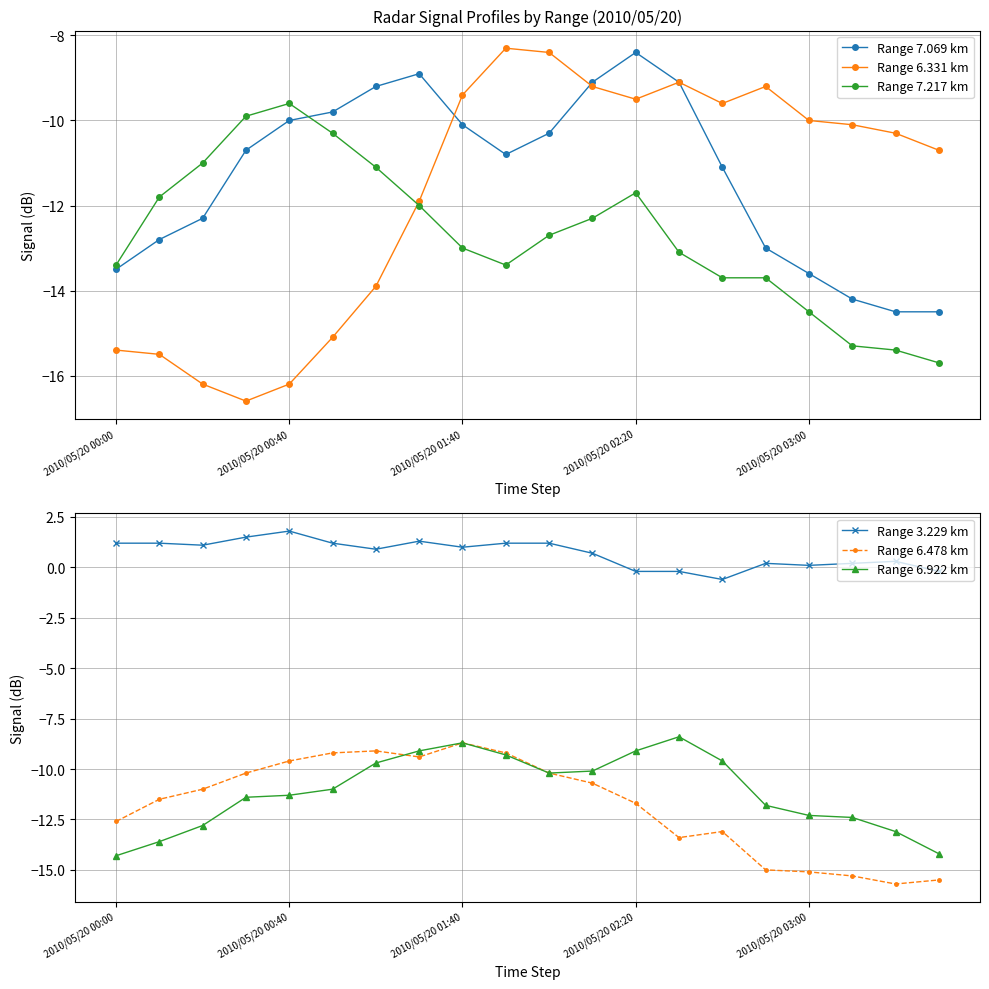

Reading left to right, what are all the values shown in this chart?

Range 7.069 km: -13.5	-12.8	-12.3	-10.7	-10.0	-9.8	-9.2	-8.9	-10.1	-10.8	-10.3	-9.1	-8.4	-9.1	-11.1	-13.0	-13.6	-14.2	-14.5	-14.5
Range 6.331 km: -15.4	-15.5	-16.2	-16.6	-16.2	-15.1	-13.9	-11.9	-9.4	-8.3	-8.4	-9.2	-9.5	-9.1	-9.6	-9.2	-10.0	-10.1	-10.3	-10.7
Range 7.217 km: -13.4	-11.8	-11.0	-9.9	-9.6	-10.3	-11.1	-12.0	-13.0	-13.4	-12.7	-12.3	-11.7	-13.1	-13.7	-13.7	-14.5	-15.3	-15.4	-15.7
Range 3.229 km: 1.2	1.2	1.1	1.5	1.8	1.2	0.9	1.3	1.0	1.2	1.2	0.7	-0.2	-0.2	-0.6	0.2	0.1	0.2	0.3	-0.2
Range 6.478 km: -12.6	-11.5	-11.0	-10.2	-9.6	-9.2	-9.1	-9.4	-8.7	-9.2	-10.2	-10.7	-11.7	-13.4	-13.1	-15.0	-15.1	-15.3	-15.7	-15.5
Range 6.922 km: -14.3	-13.6	-12.8	-11.4	-11.3	-11.0	-9.7	-9.1	-8.7	-9.3	-10.2	-10.1	-9.1	-8.4	-9.6	-11.8	-12.3	-12.4	-13.1	-14.2